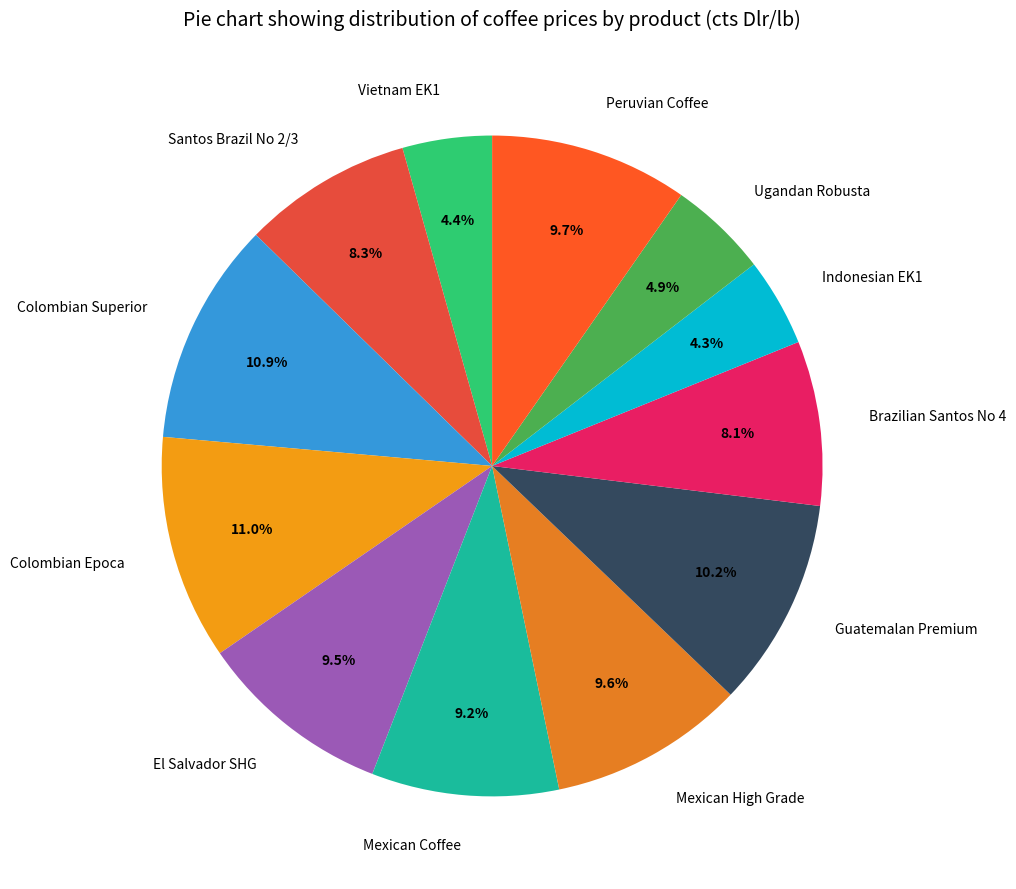

What is the total percentage of Mexican High Grade and Peruvian Coffee?

19.3%